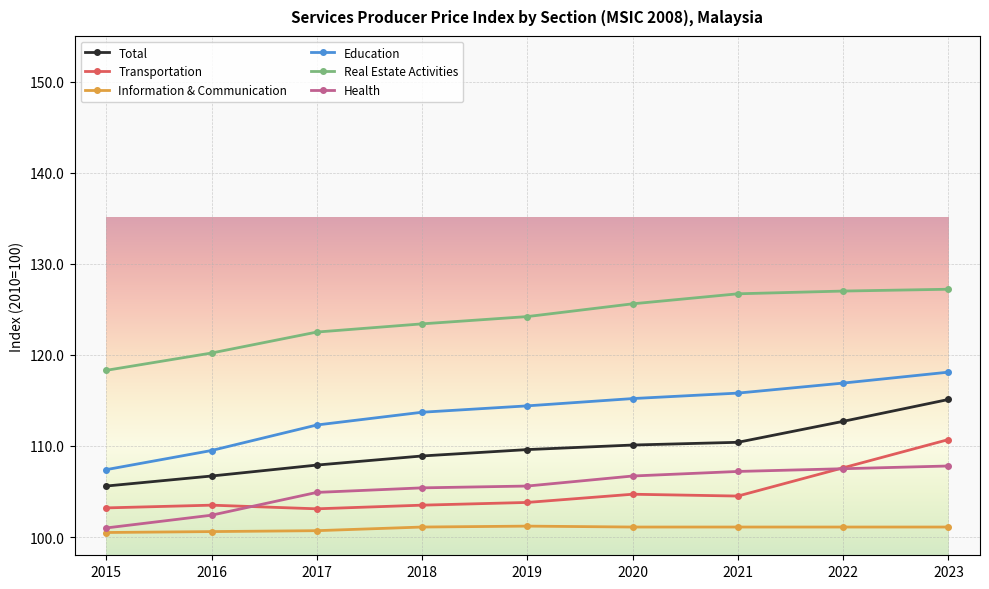

What is the sum of all Real Estate Activities values?

1115.1